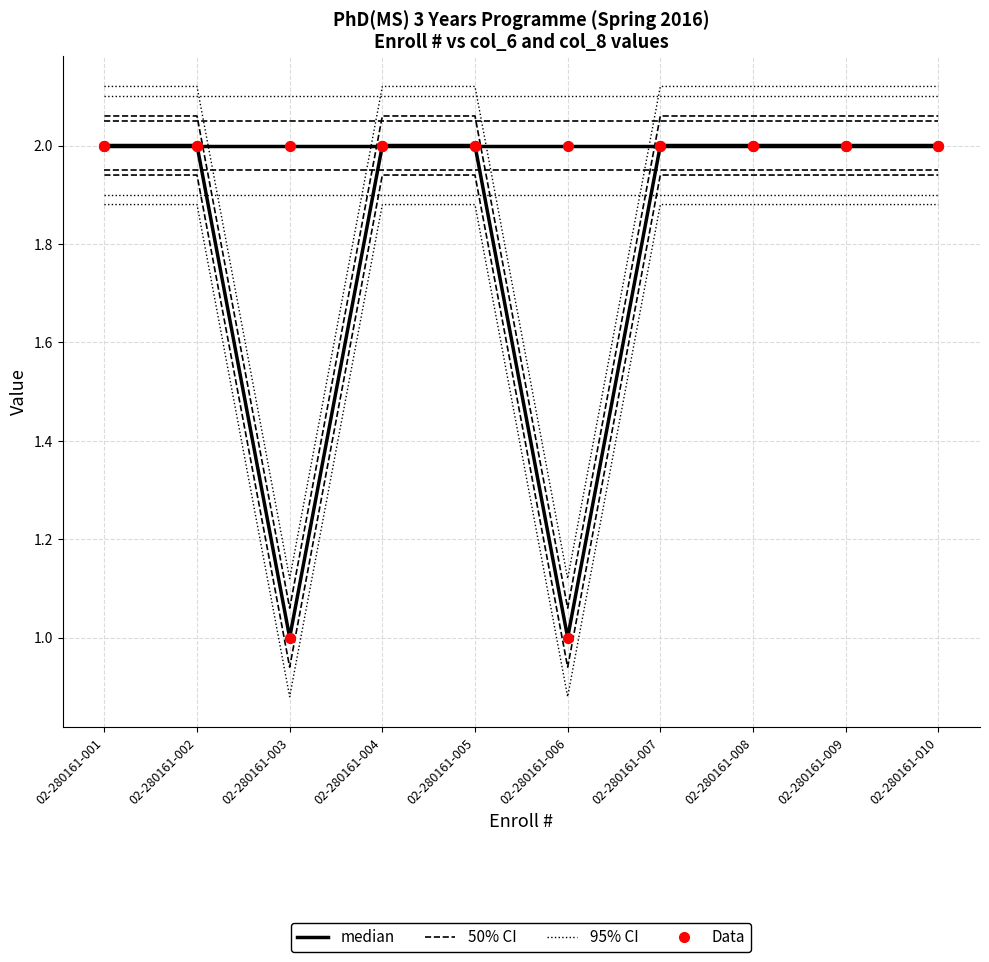

Which series has the largest total across all categories?

median